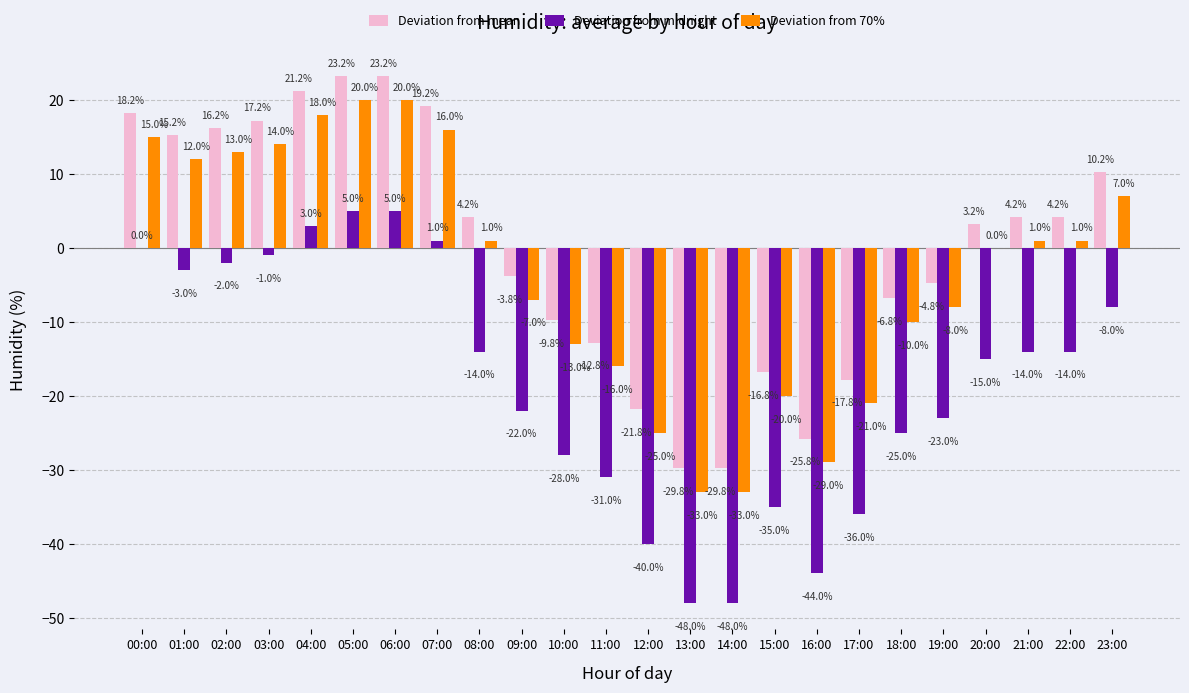

Reading left to right, extract all data points from this chart.

Deviation from mean: 00:00=18.2	01:00=15.2	02:00=16.2	03:00=17.2	04:00=21.2	05:00=23.2	06:00=23.2	07:00=19.2	08:00=4.2	09:00=-3.8	10:00=-9.8	11:00=-12.8	12:00=-21.8	13:00=-29.8	14:00=-29.8	15:00=-16.8	16:00=-25.8	17:00=-17.8	18:00=-6.8	19:00=-4.8	20:00=3.2	21:00=4.2	22:00=4.2	23:00=10.2
Deviation from midnight: 00:00=0.0	01:00=-3.0	02:00=-2.0	03:00=-1.0	04:00=3.0	05:00=5.0	06:00=5.0	07:00=1.0	08:00=-14.0	09:00=-22.0	10:00=-28.0	11:00=-31.0	12:00=-40.0	13:00=-48.0	14:00=-48.0	15:00=-35.0	16:00=-44.0	17:00=-36.0	18:00=-25.0	19:00=-23.0	20:00=-15.0	21:00=-14.0	22:00=-14.0	23:00=-8.0
Deviation from 70%: 00:00=15.0	01:00=12.0	02:00=13.0	03:00=14.0	04:00=18.0	05:00=20.0	06:00=20.0	07:00=16.0	08:00=1.0	09:00=-7.0	10:00=-13.0	11:00=-16.0	12:00=-25.0	13:00=-33.0	14:00=-33.0	15:00=-20.0	16:00=-29.0	17:00=-21.0	18:00=-10.0	19:00=-8.0	20:00=0.0	21:00=1.0	22:00=1.0	23:00=7.0